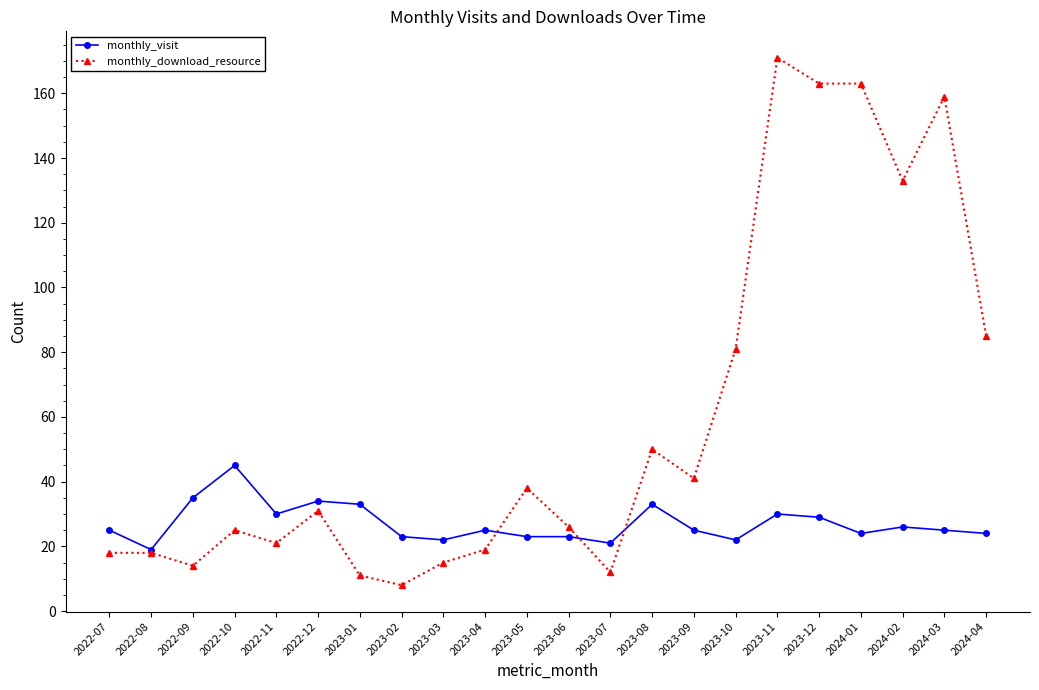

Which category has the highest value in the monthly_visit series?

2022-10